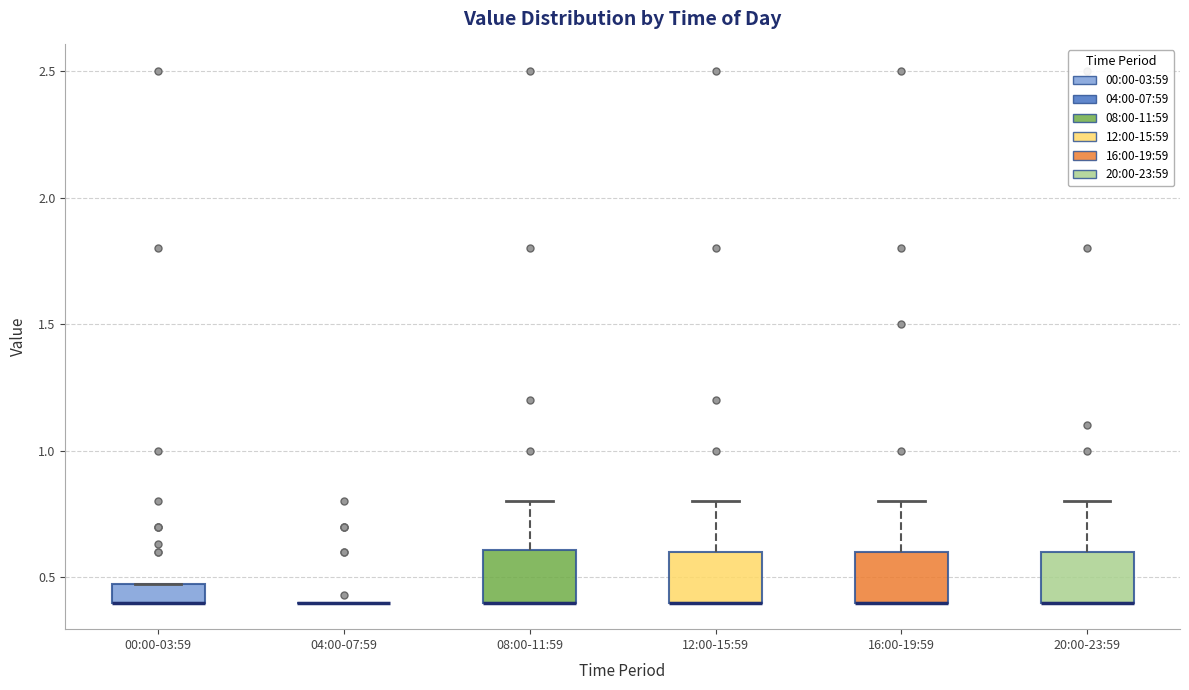

Where is the upper edge of the box for 00:00-03:59 on the y-axis? The values are not printed on the chart, so give them approximately, as read against the axis.

0.45